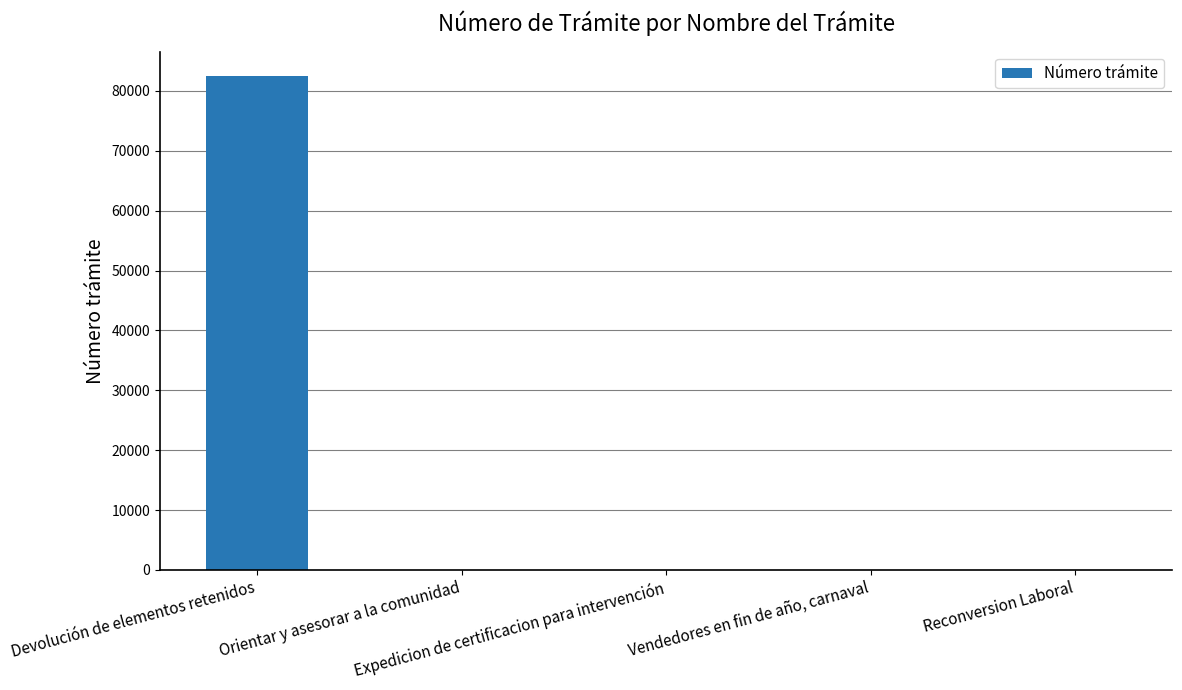

How many series are shown in this chart?

1